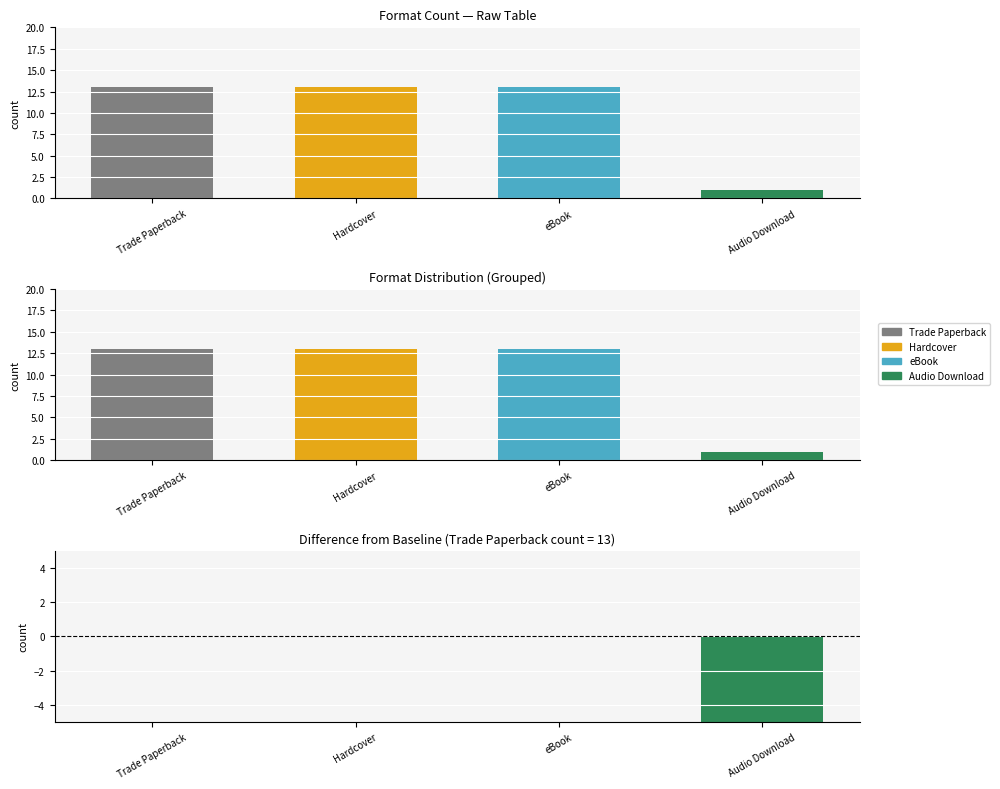

List the labels in order of value, largest first.

Trade Paperback, Hardcover, eBook, Audio Download